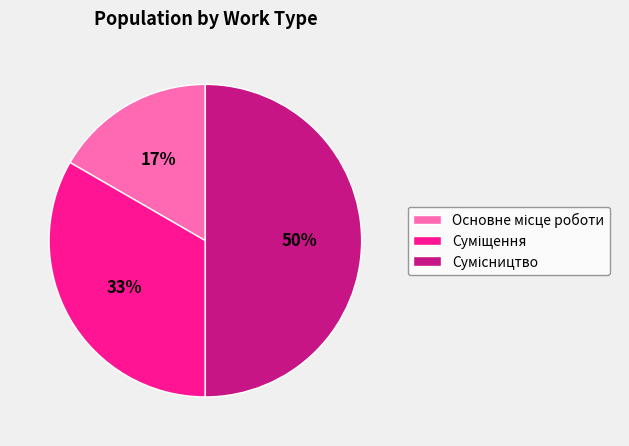

To the nearest percent, what is the average slice percentage?

33%